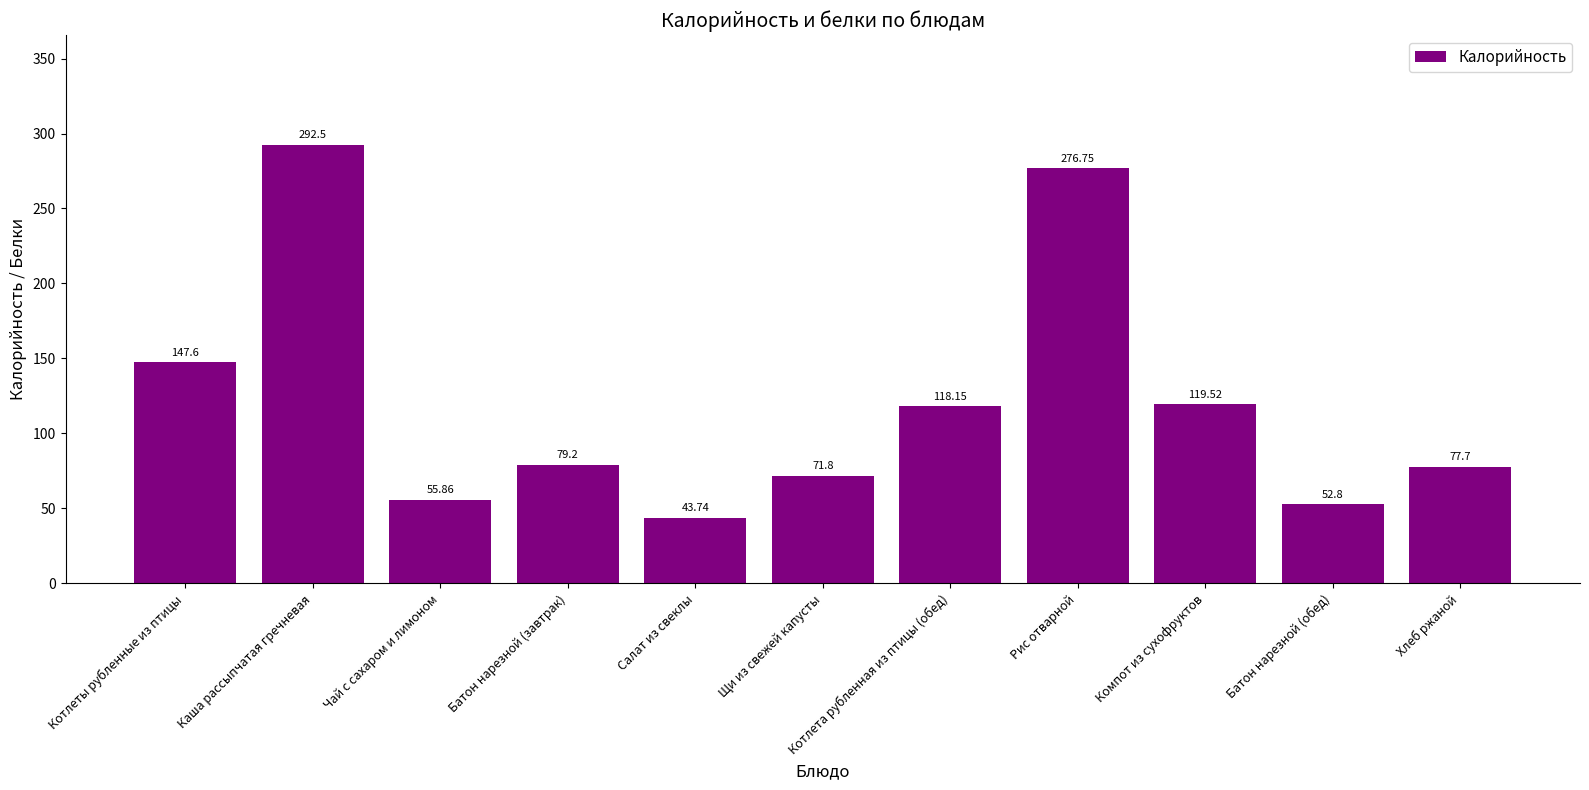

Between Компот из сухофруктов and Щи из свежей капусты, which is larger?

Компот из сухофруктов